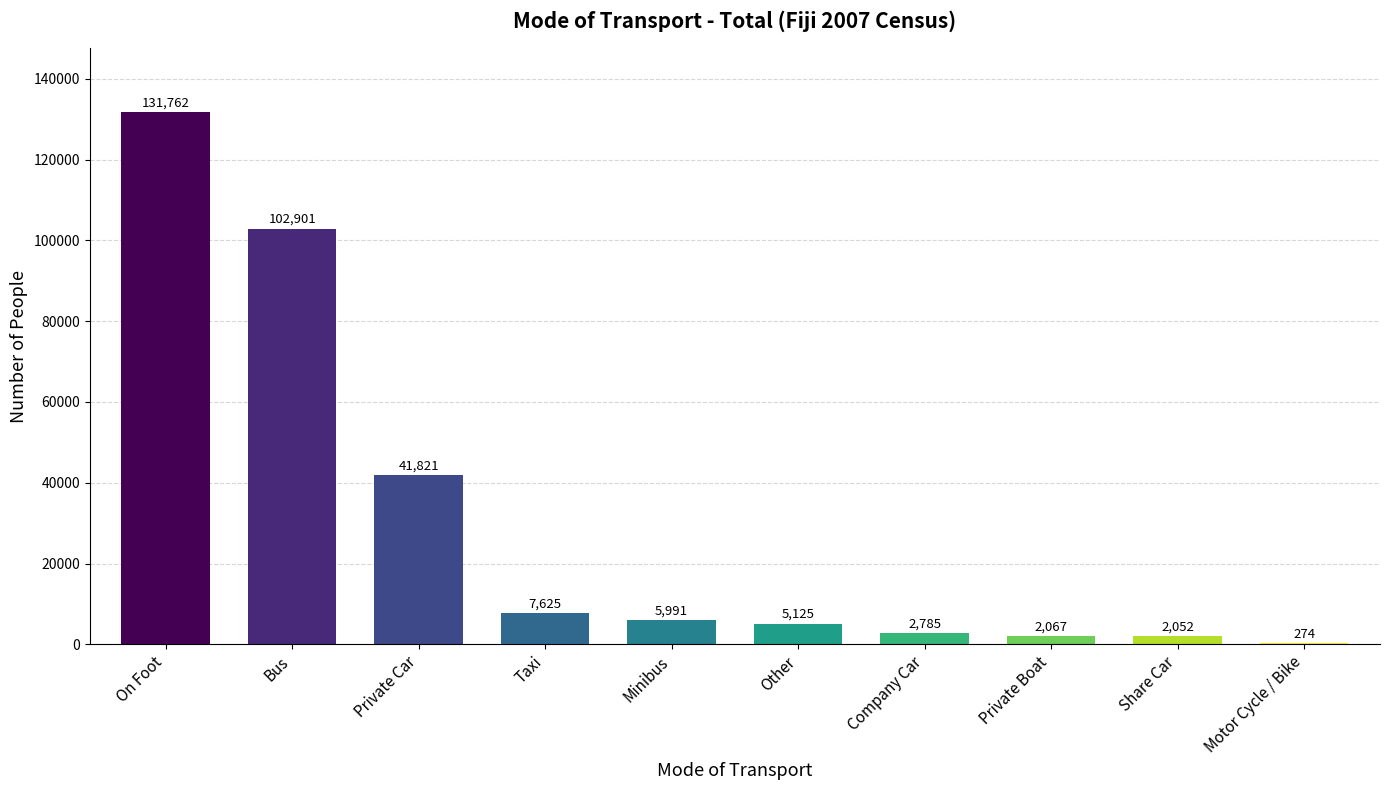

The chart shows a value of 2785 at Company Car. True or false?

True